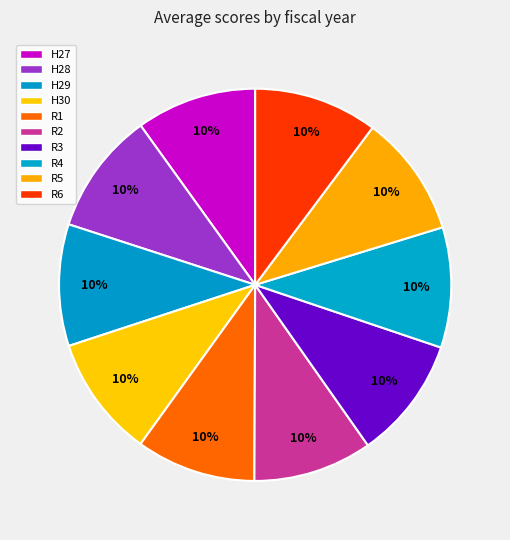

How many slices are in this pie chart?

10